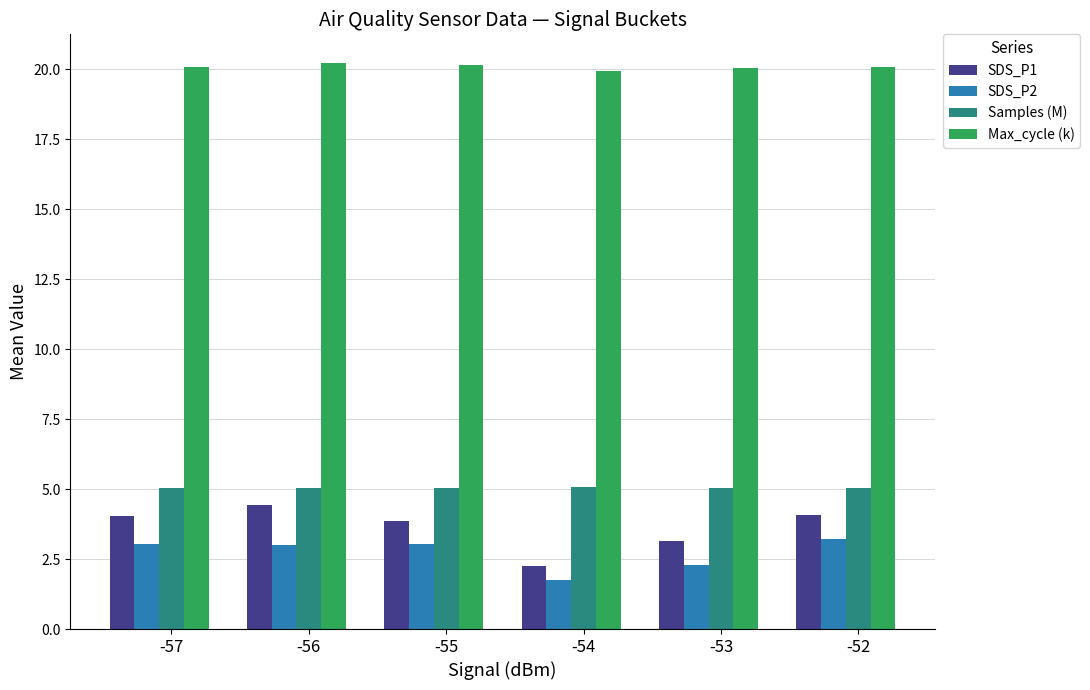

What is the value of the SDS_P1 bar at the 4th from the left?

2.3